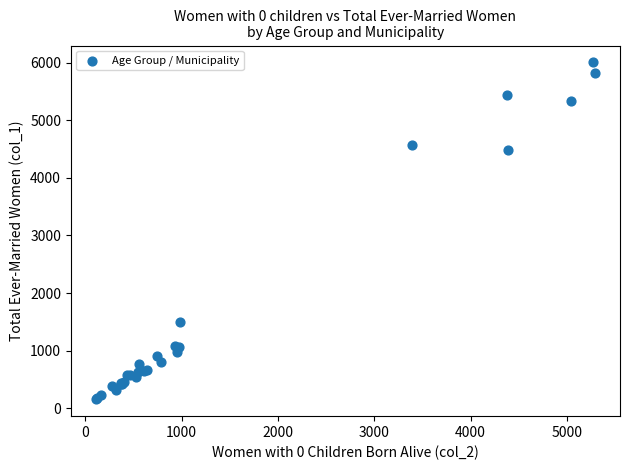

What Y value in the scatter plot is closest to 3080?

4484